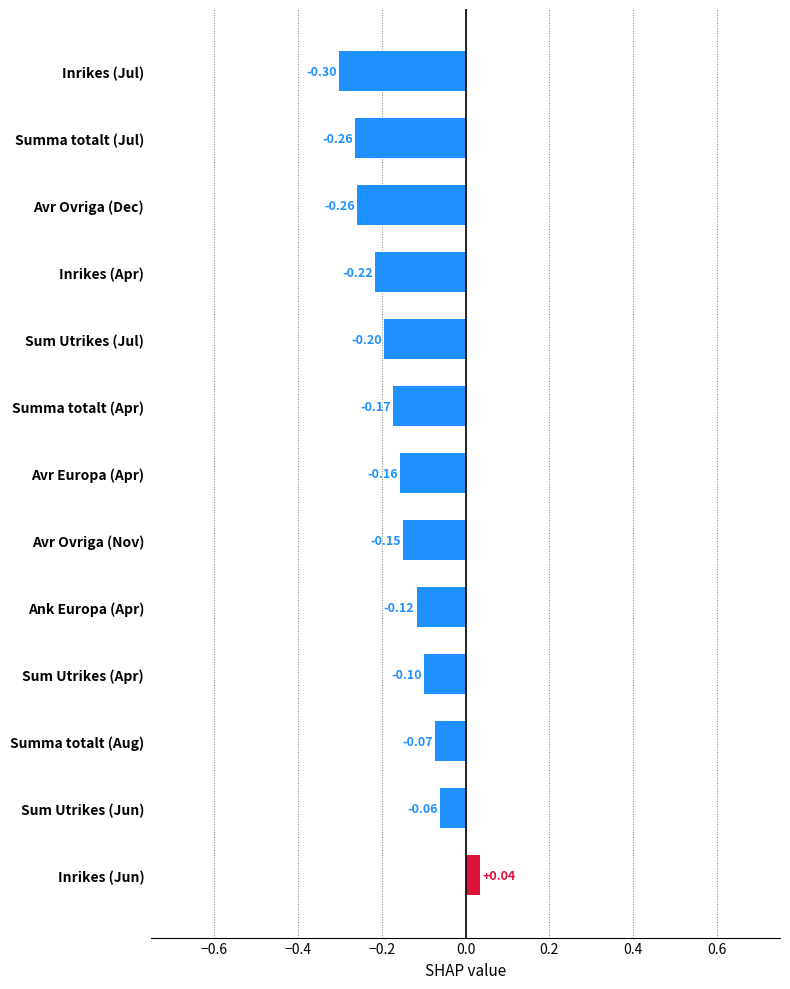

At which label is the value closest to 0?

Inrikes (Jun)